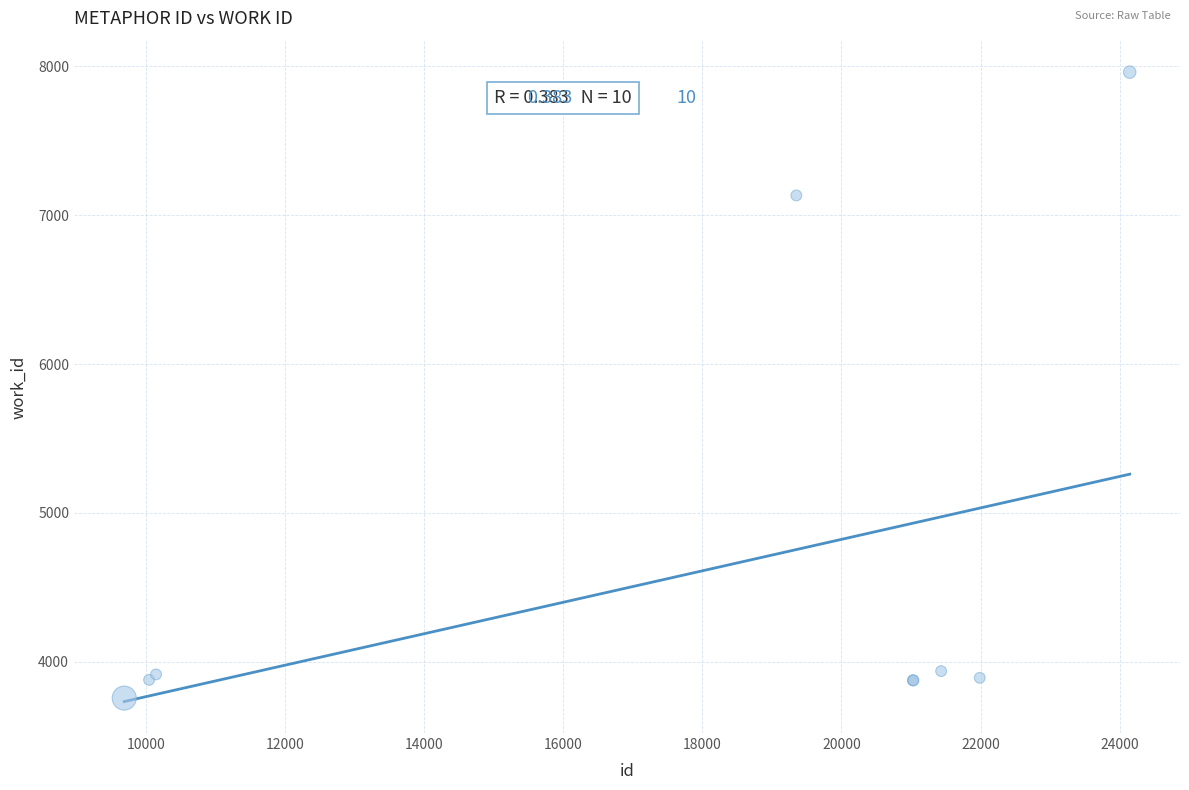

What Y value in the scatter plot is closest to 5858?

7132